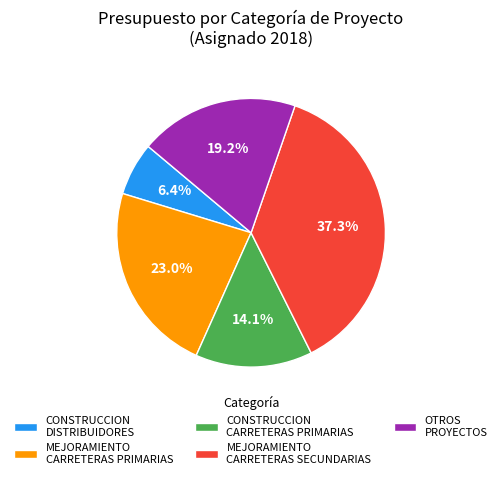

How many slices are in this pie chart?

5